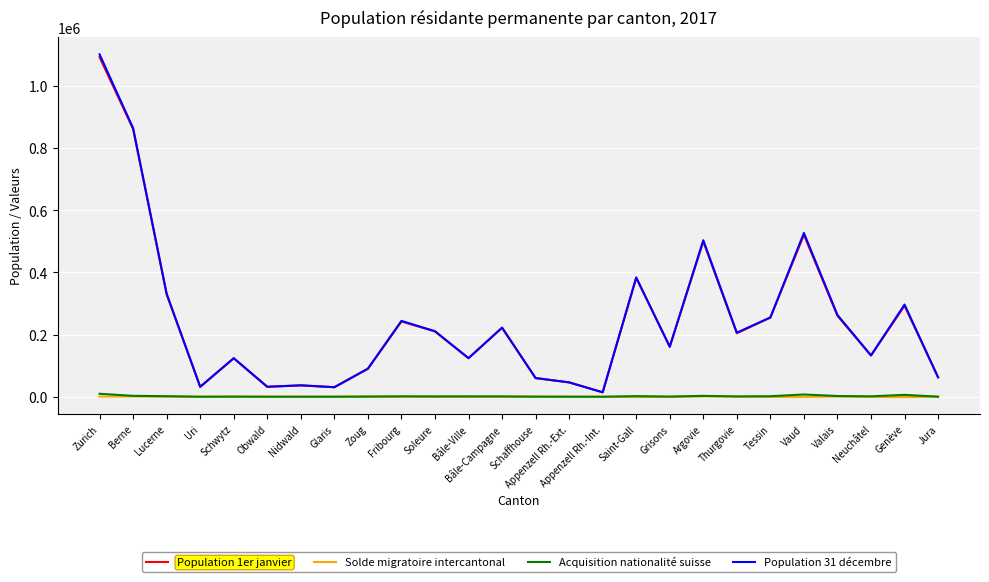

True or false: Solde migratoire intercantonal has more than 1 interior local peaks.

True